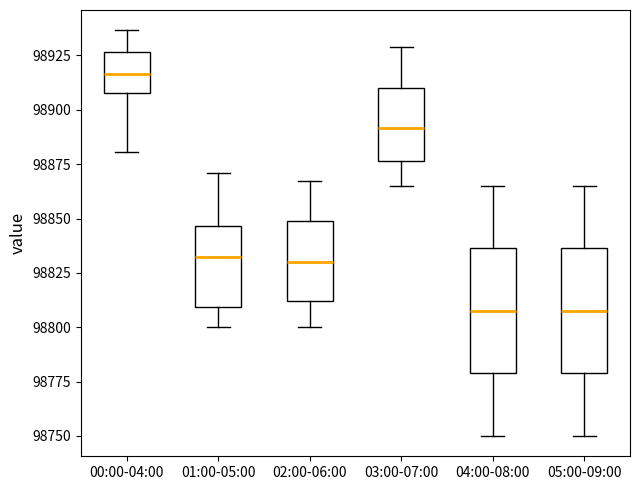

Reading left to right, transcribe this box plot: for each box, give where its median line is, the range the box spans, and where its two whiskers end, as read against the y-axis. The values are not printed on the chart, so give them approximately, as read against the axis.

00:00-04:00: median 98915, box 98910 to 98925, whiskers 98880 to 98935
01:00-05:00: median 98835, box 98810 to 98845, whiskers 98800 to 98870
02:00-06:00: median 98830, box 98810 to 98850, whiskers 98800 to 98865
03:00-07:00: median 98890, box 98875 to 98910, whiskers 98865 to 98930
04:00-08:00: median 98810, box 98780 to 98835, whiskers 98750 to 98865
05:00-09:00: median 98810, box 98780 to 98835, whiskers 98750 to 98865